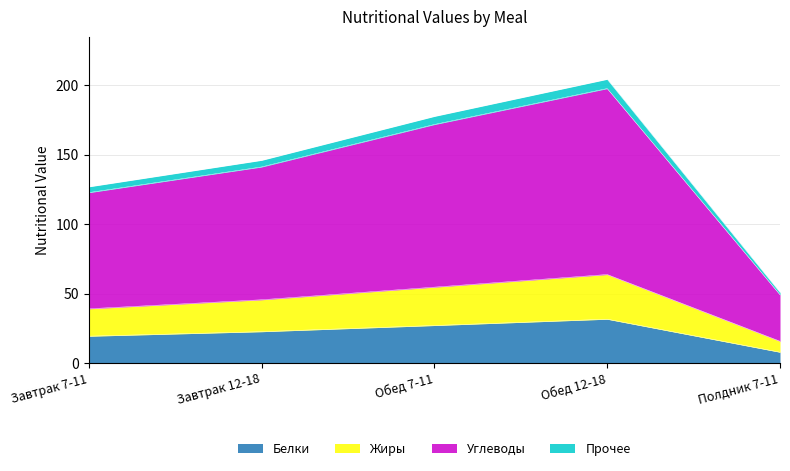

How many series are shown in this chart?

4